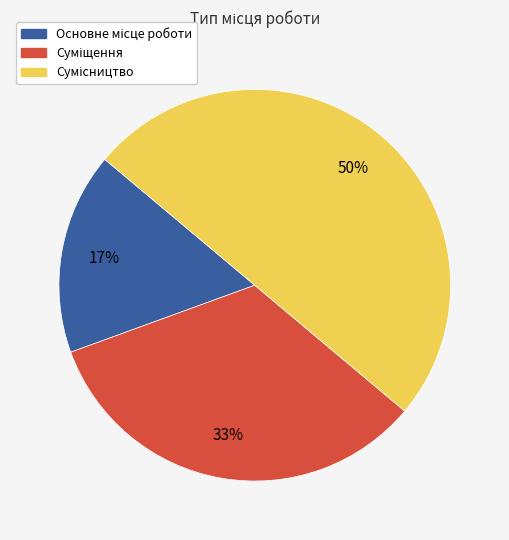

How many segments does this pie chart have?

3